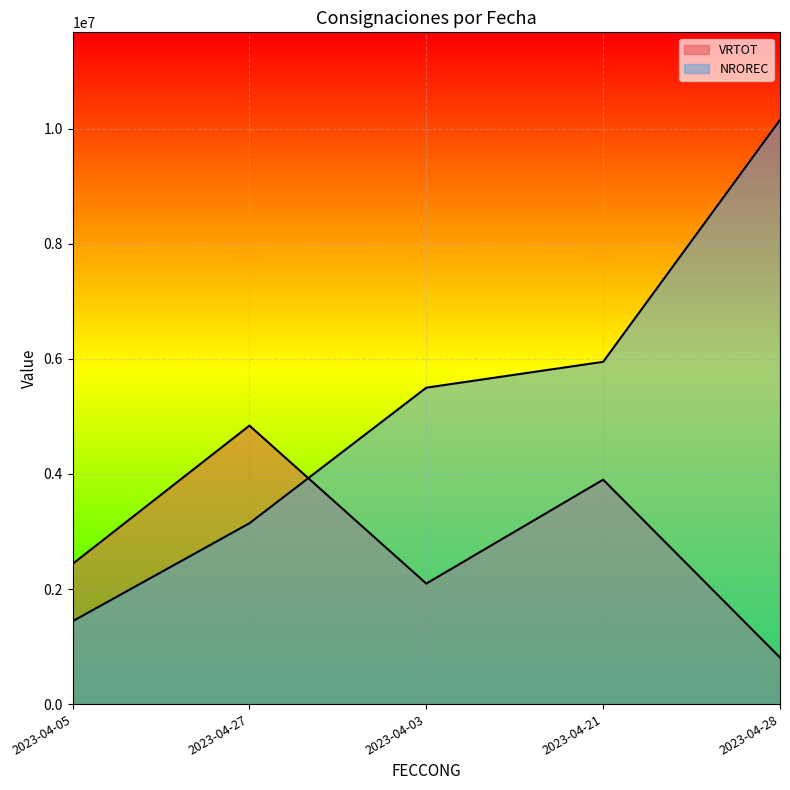

The NROREC series shows 7598271 at 2023-04-03. True or false?

False